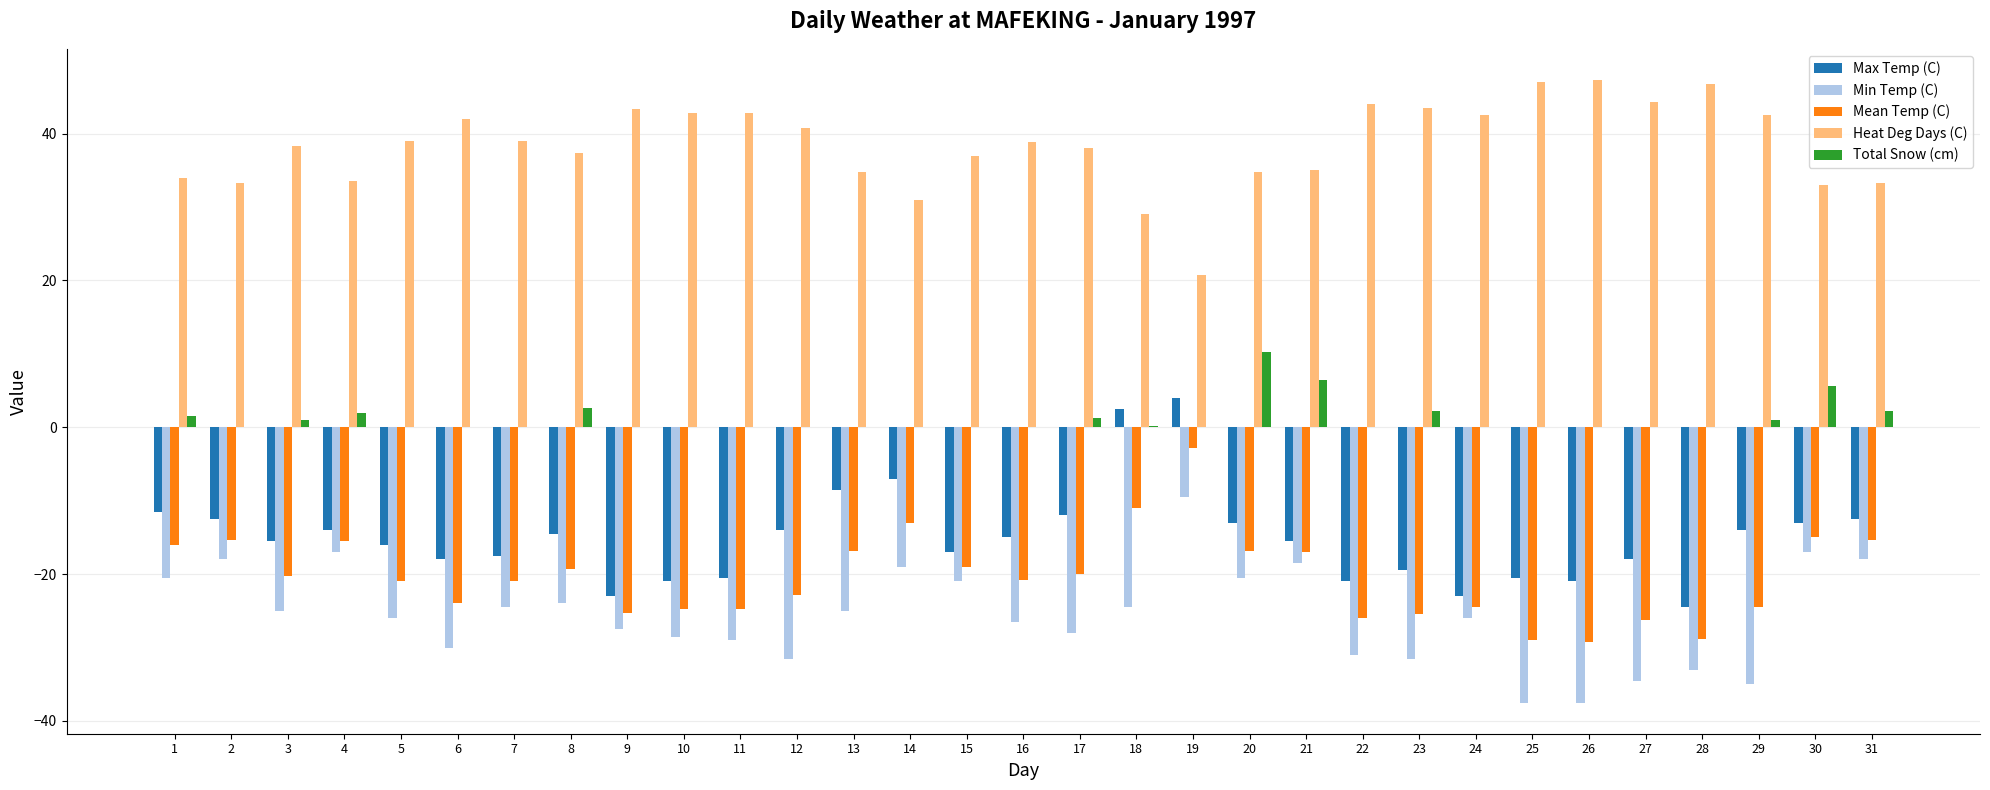

What is the greatest value displayed?

47.3